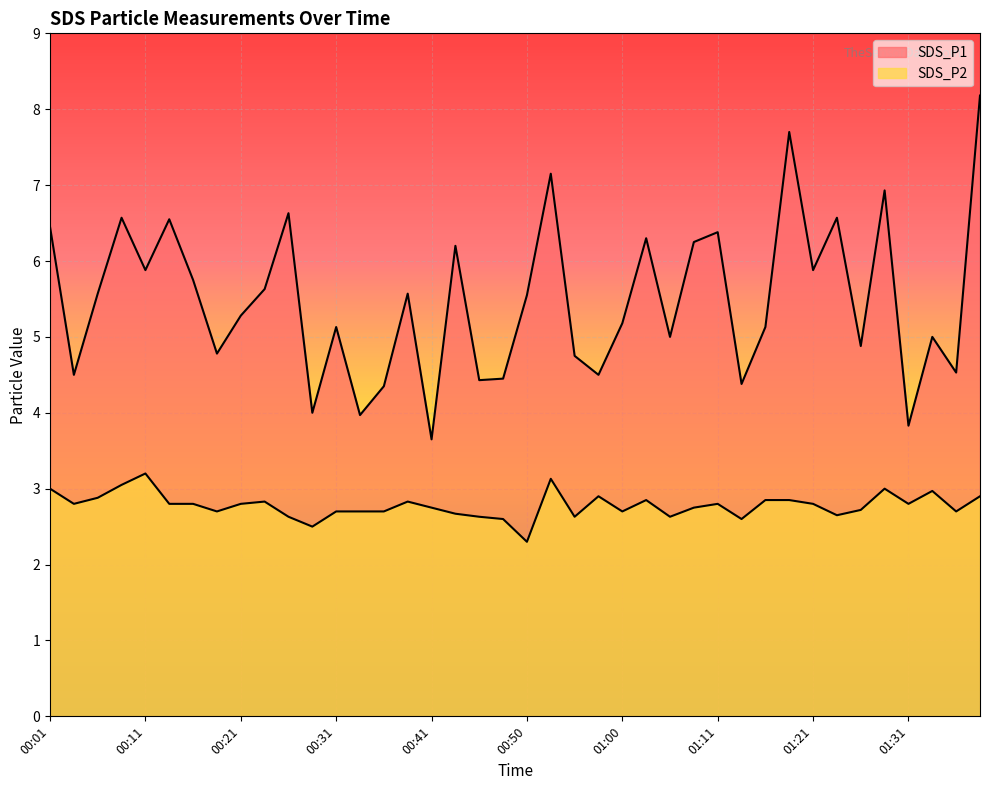

What position from the left is 01:03?

26